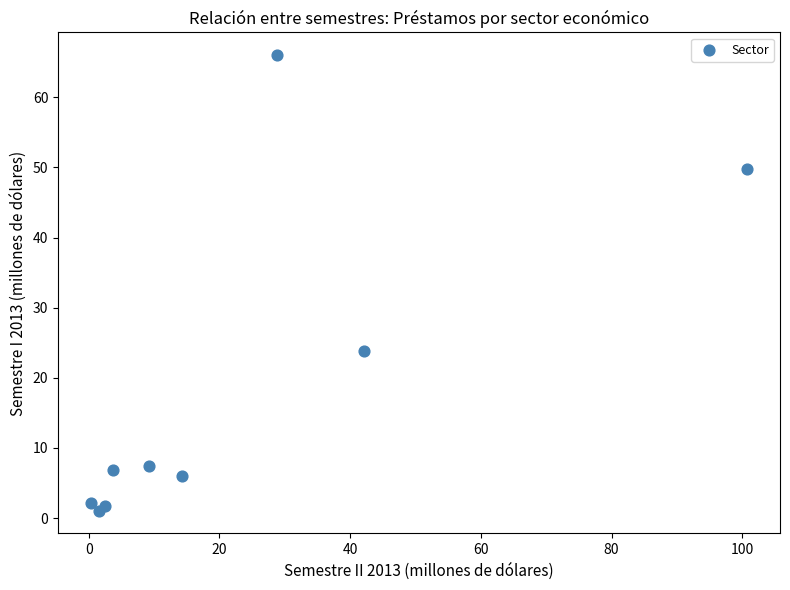

What Y value in the scatter plot is closest to 33?

23.9